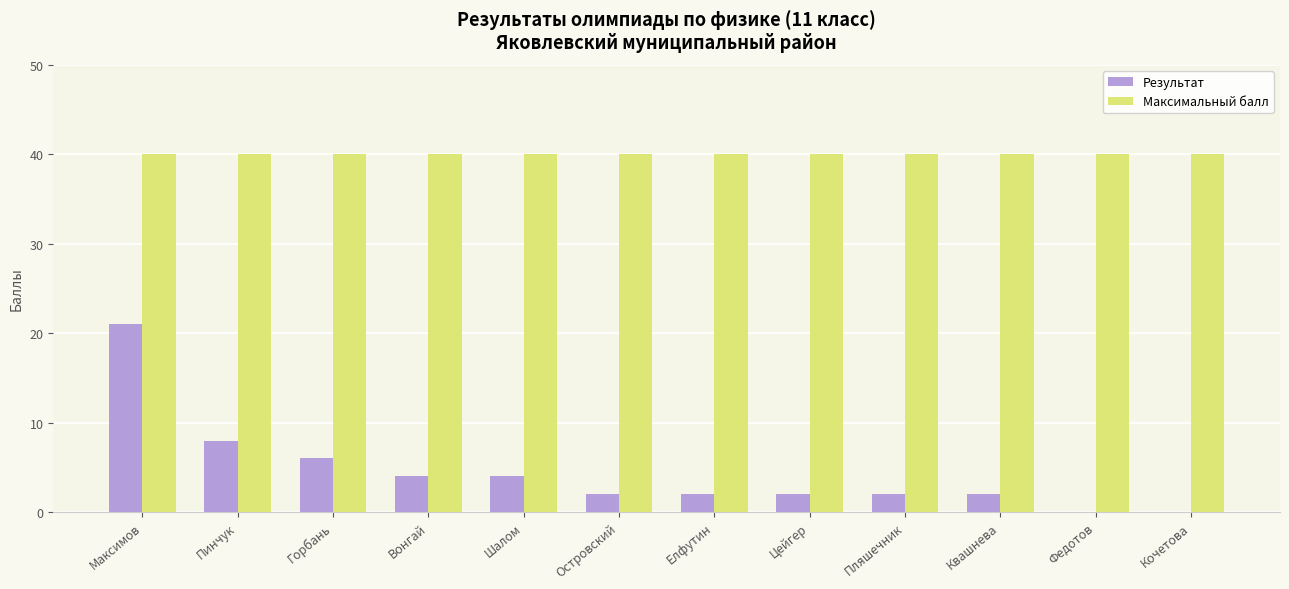

Reading left to right, what are all the values shown in this chart?

Результат: 21	8	6	4	4	2	2	2	2	2	0	0
Максимальный балл: 40	40	40	40	40	40	40	40	40	40	40	40